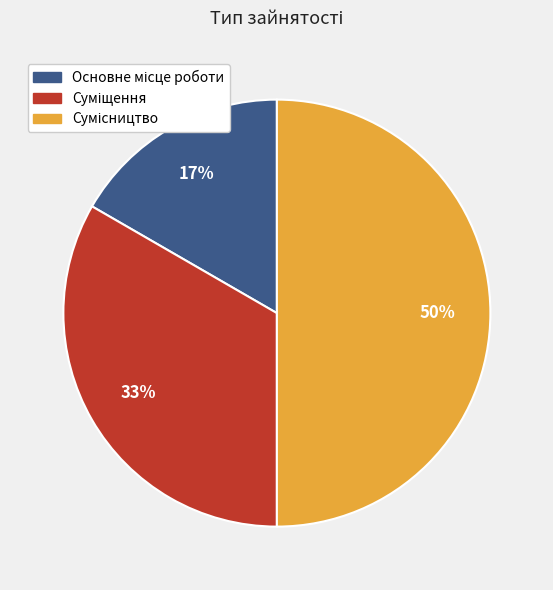

To the nearest percent, what is the difference between the largest and smallest slice percentages?

33%